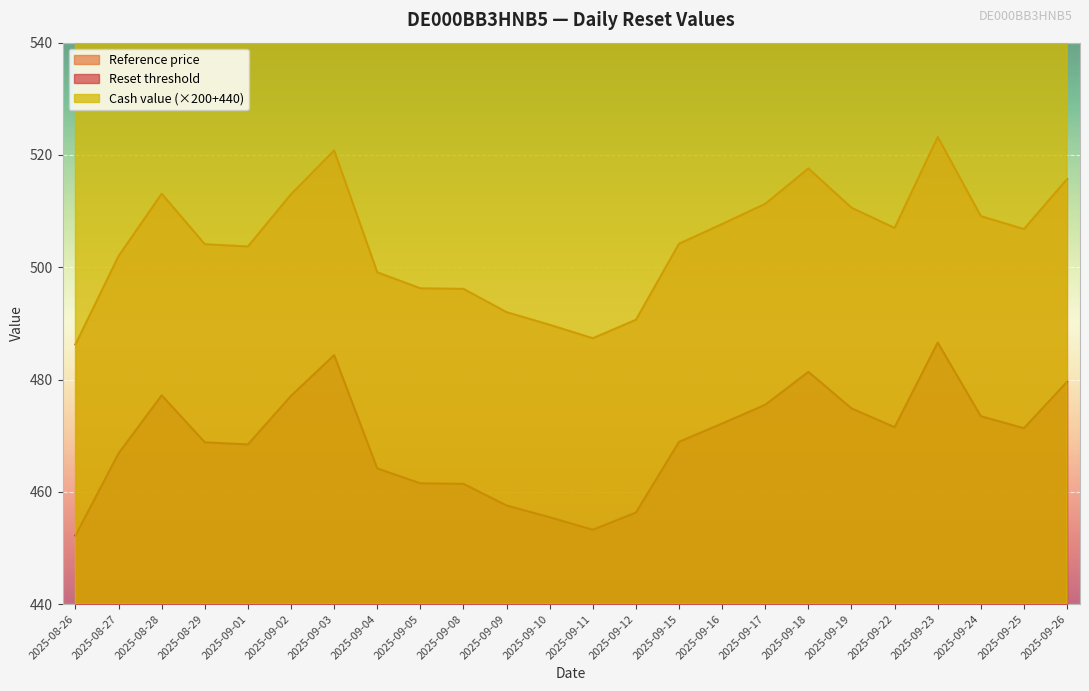

True or false: Cash value and Reset threshold cross at least once.

False